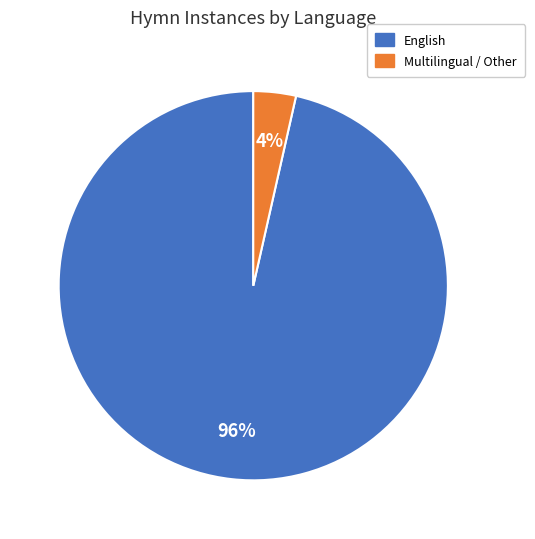

The Multilingual / Other slice represents 4% of the pie. True or false?

True